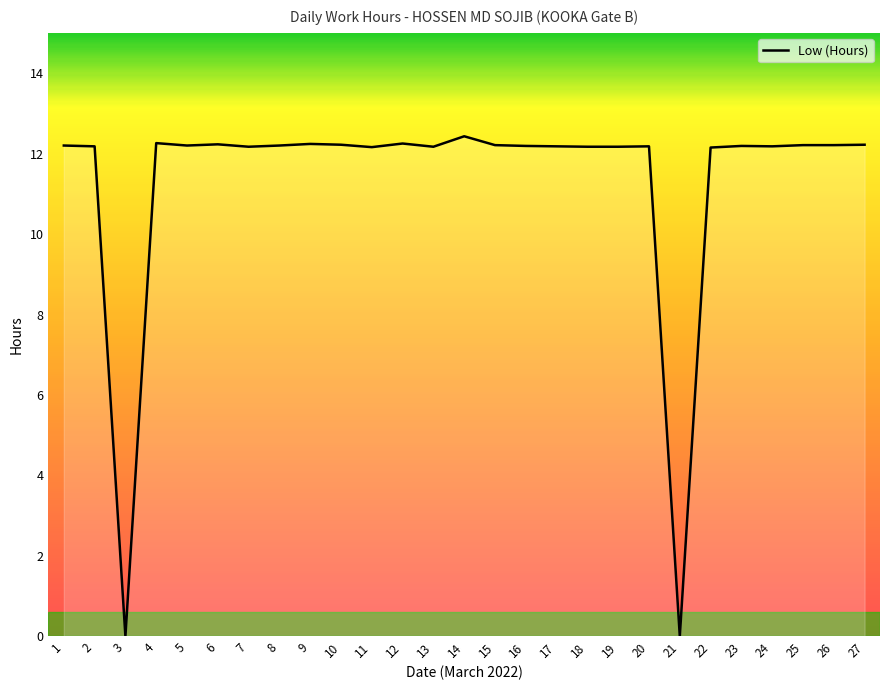

Read the value at 13.

12.2